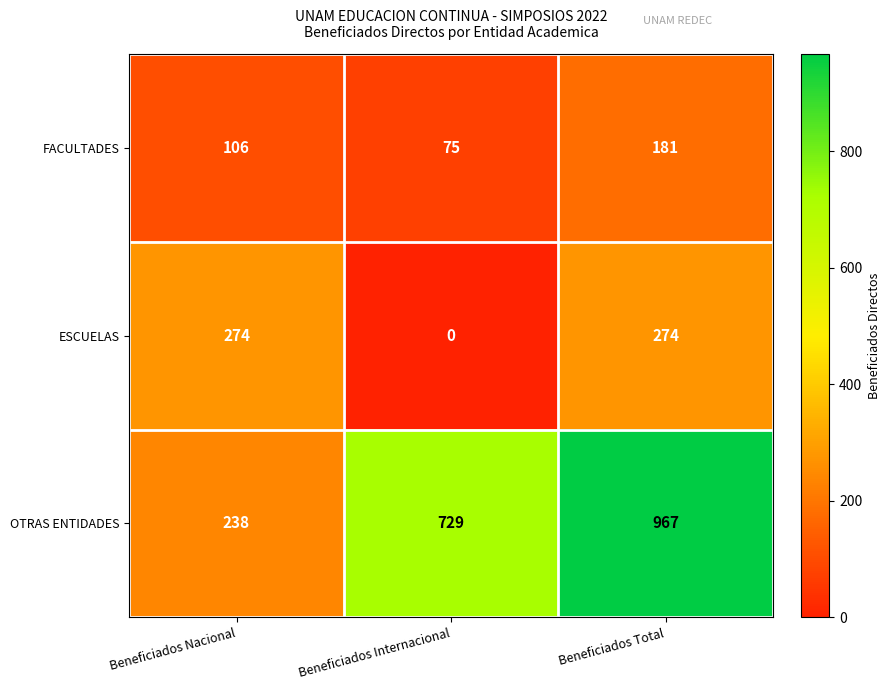

Between Beneficiados Nacional and Beneficiados Total, which series saw the biggest shift?

OTRAS ENTIDADES